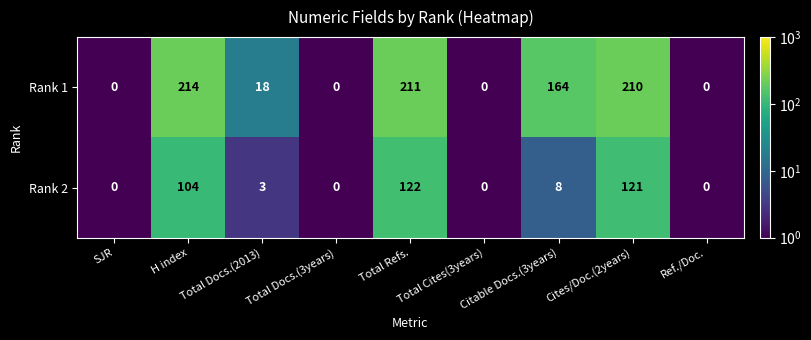

The Rank 1 series shows 214 at H index. True or false?

True